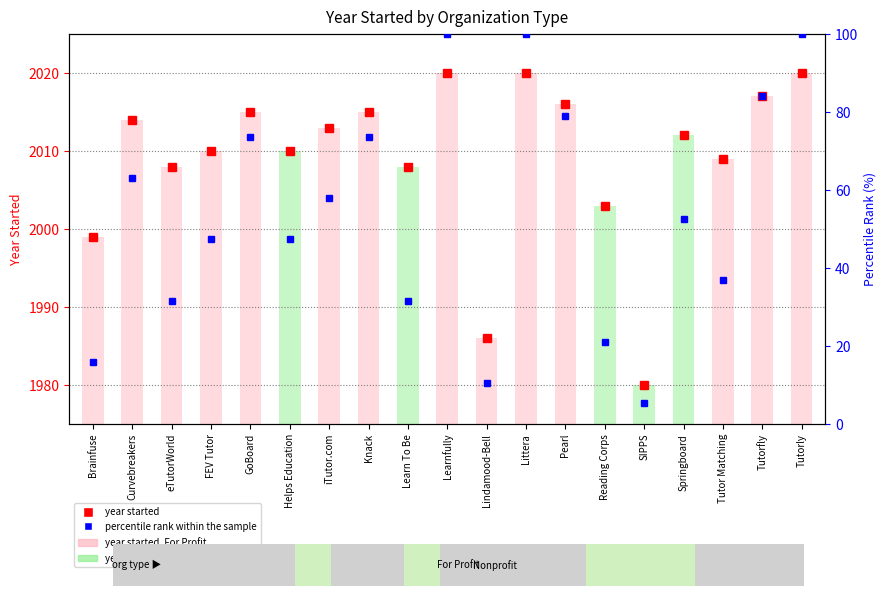

List the labels in order of value, smallest first.

SIPPS, Lindamood-Bell, Brainfuse, Reading Corps, eTutorWorld, Learn To Be, Tutor Matching, FEV Tutor, Helps Education, Springboard, iTutor.com, Curvebreakers, GoBoard, Knack, Pearl, Tutorfly, Learnfully, Littera, Tutorly